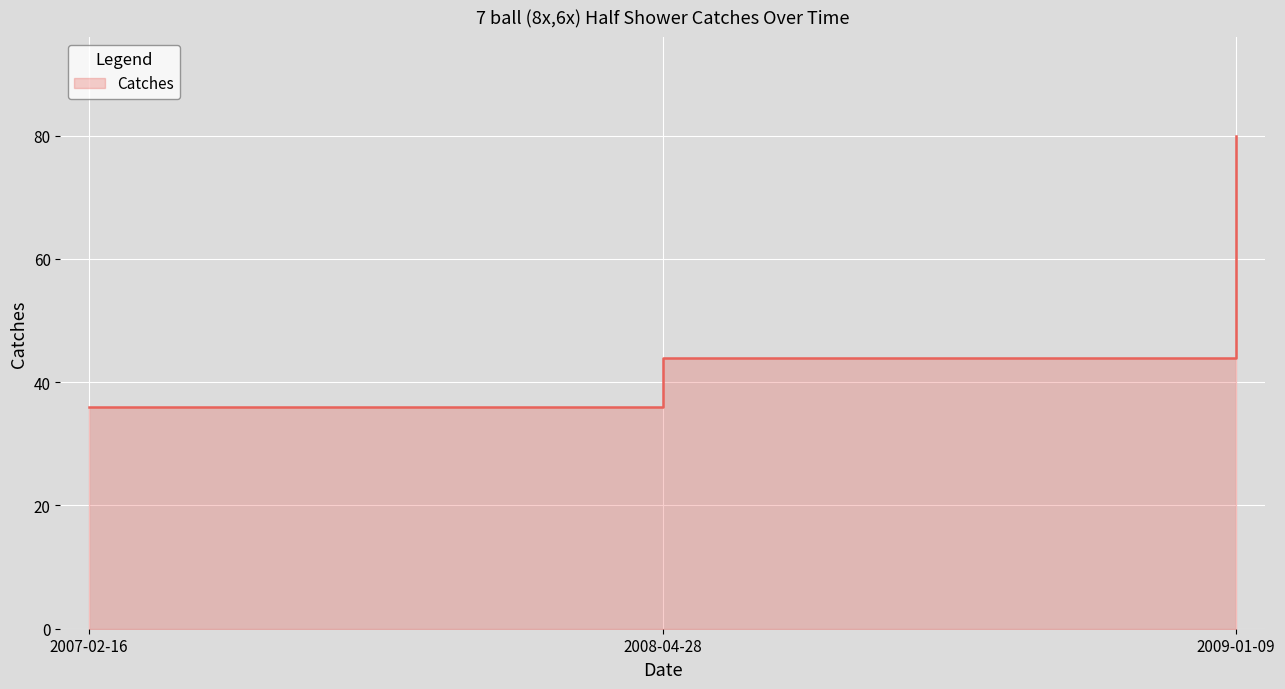

How many lines are shown in the chart?

1